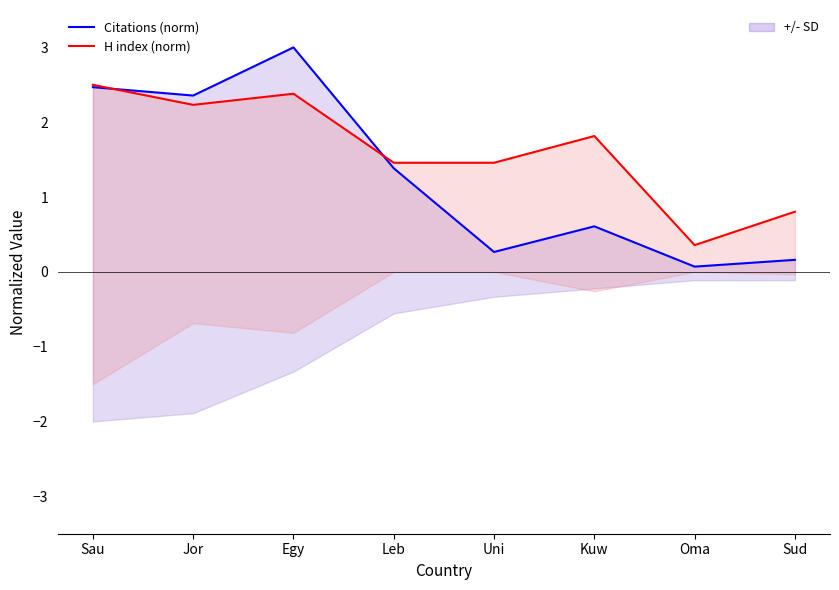

Which category has the lowest value in the H index (norm) series?

Oma